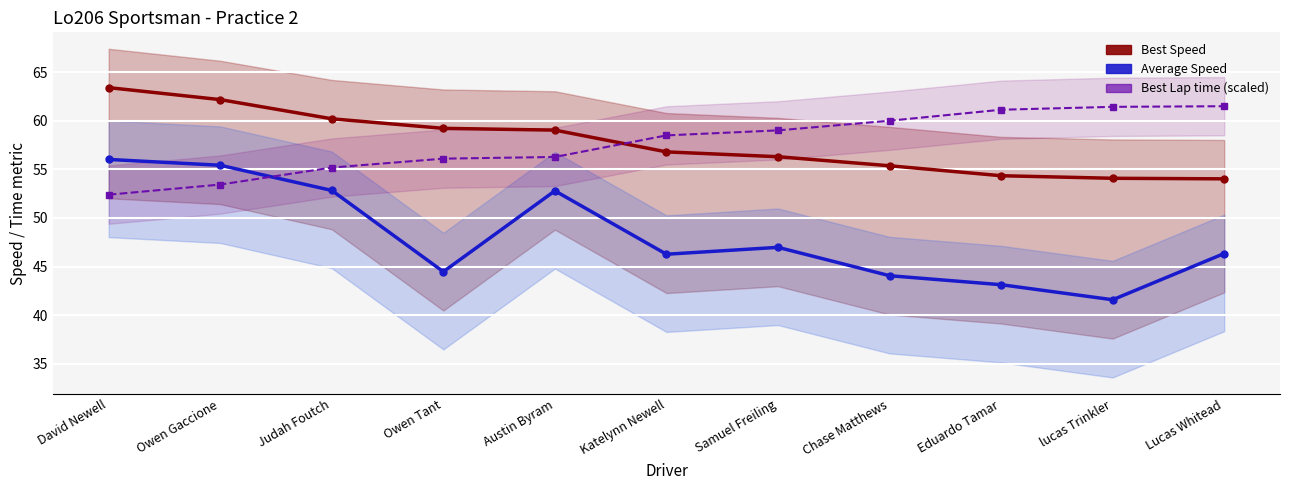

At which label is Best Speed closest to 58?

Austin Byram